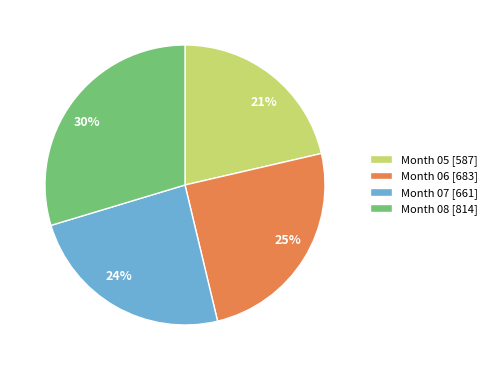

How many segments does this pie chart have?

4